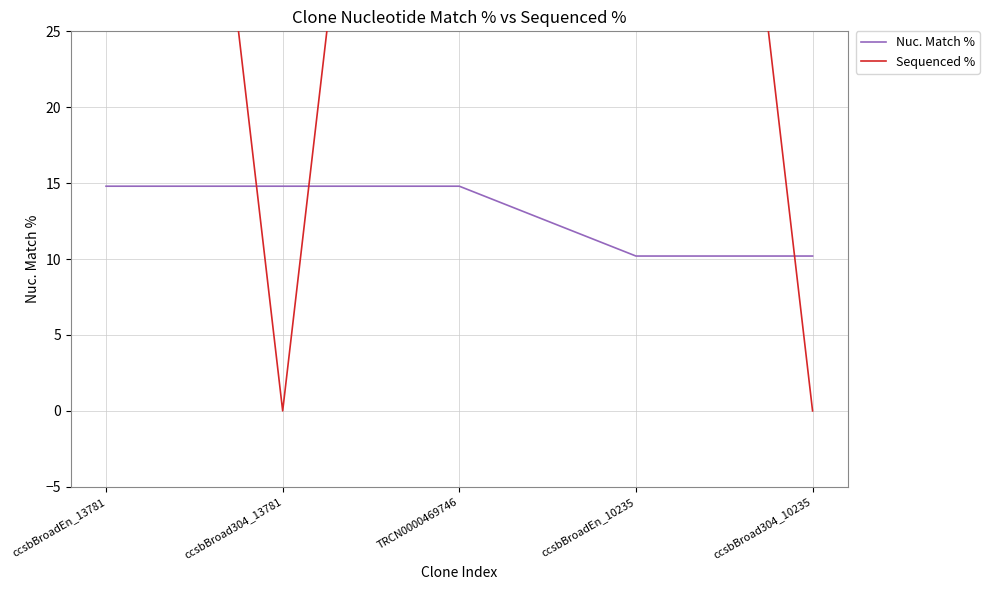

Which label corresponds to the largest value in the chart?

ccsbBroadEn_13781